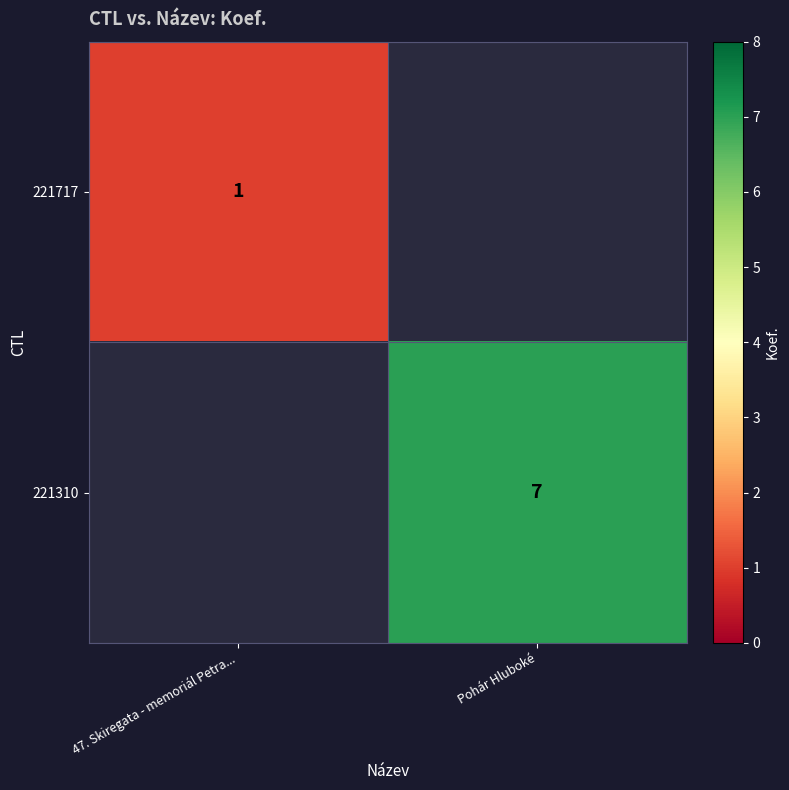

The value of 221717 at 47. Skiregata - memoriál Petra... is 1. True or false?

True